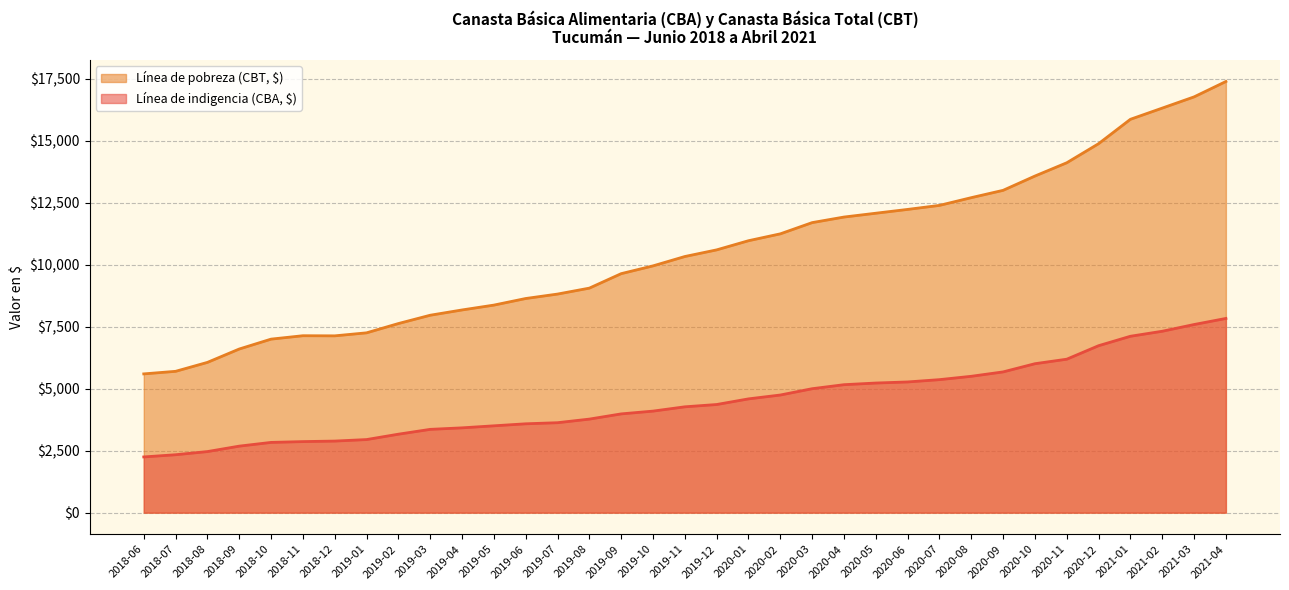

Which series has the widest spread of values?

Línea de pobreza (CBT, $)